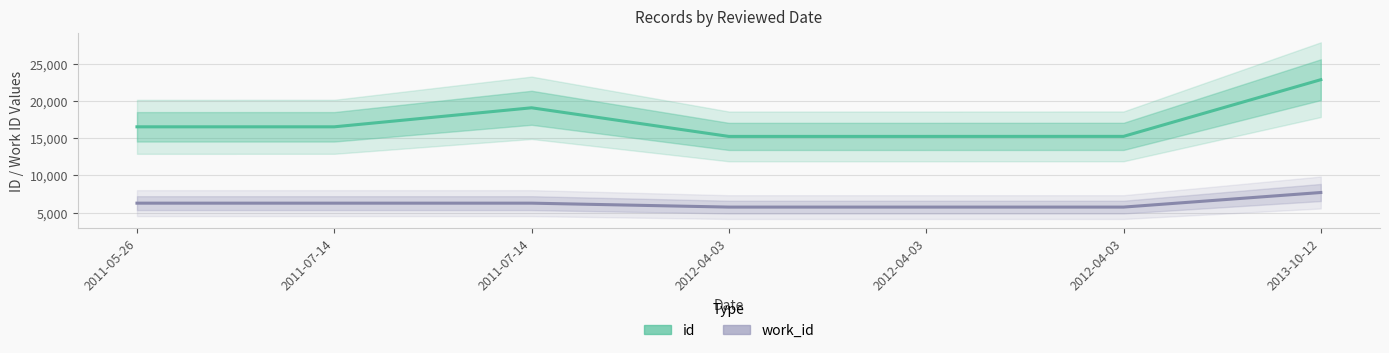

What is the average value of the work_id series?

6241